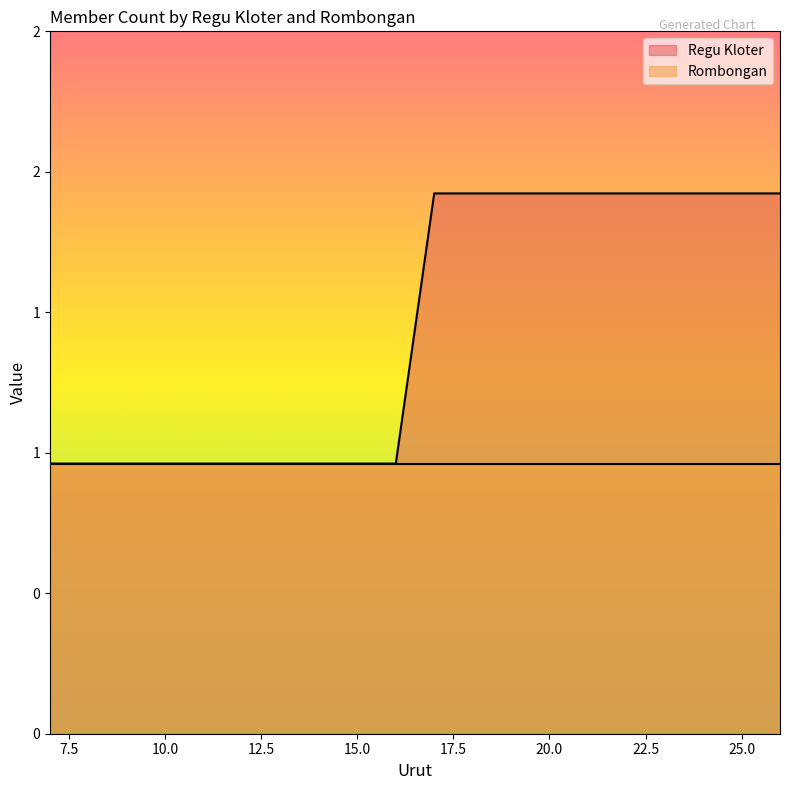

Reading left to right, what are all the values shown in this chart?

1	1	1	1	1	1	1	1	1	1	2	2	2	2	2	2	2	2	2	2